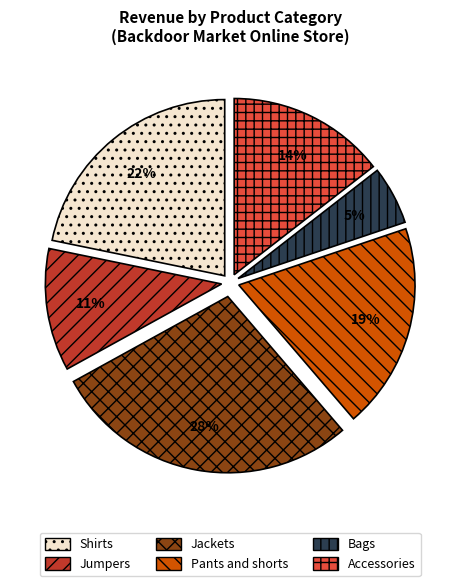

What percentage is the Shirts slice, to the nearest percent?

22%